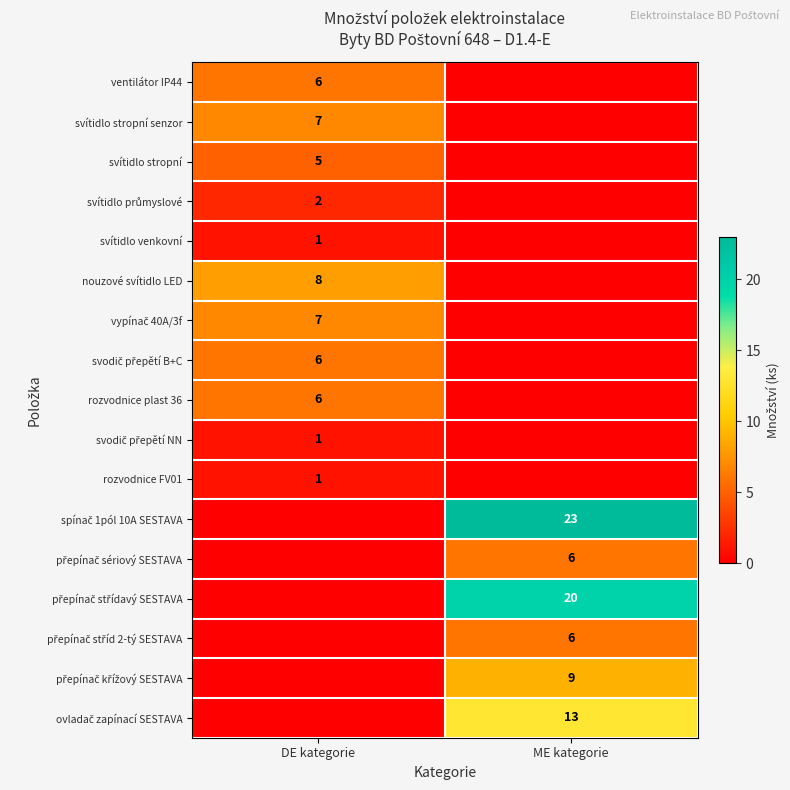

The value of rozvodnice plast 36 at DE kategorie is 6. True or false?

True